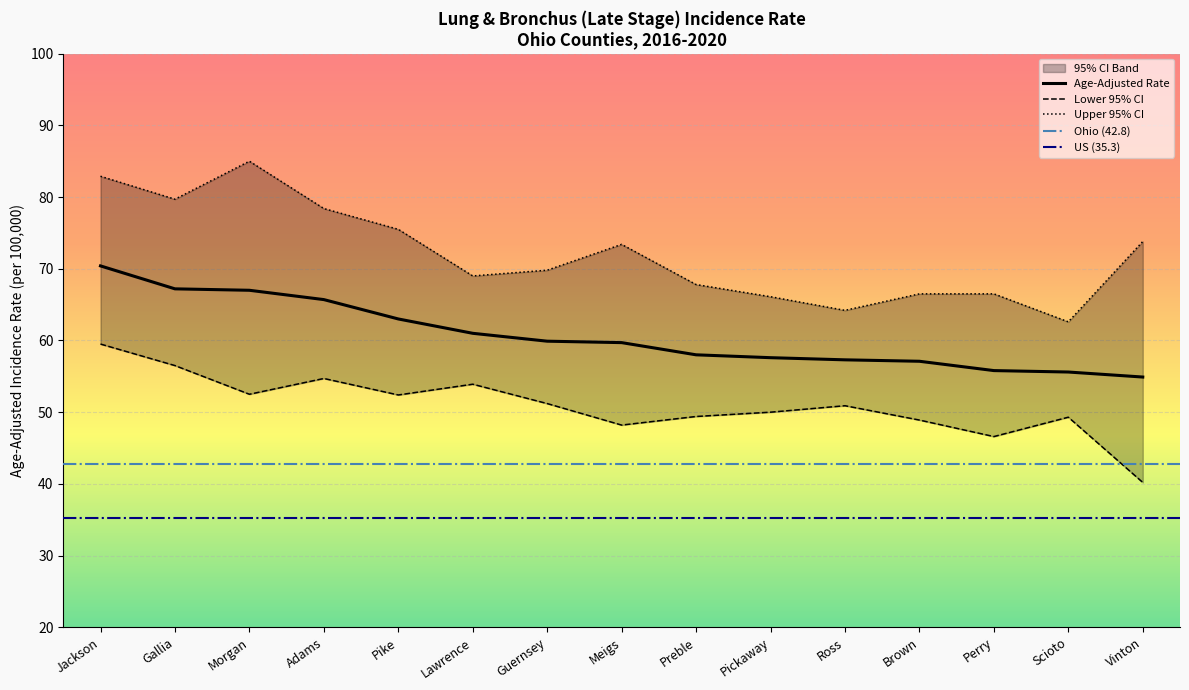

At how many categories does at least one series exceed 42?

15